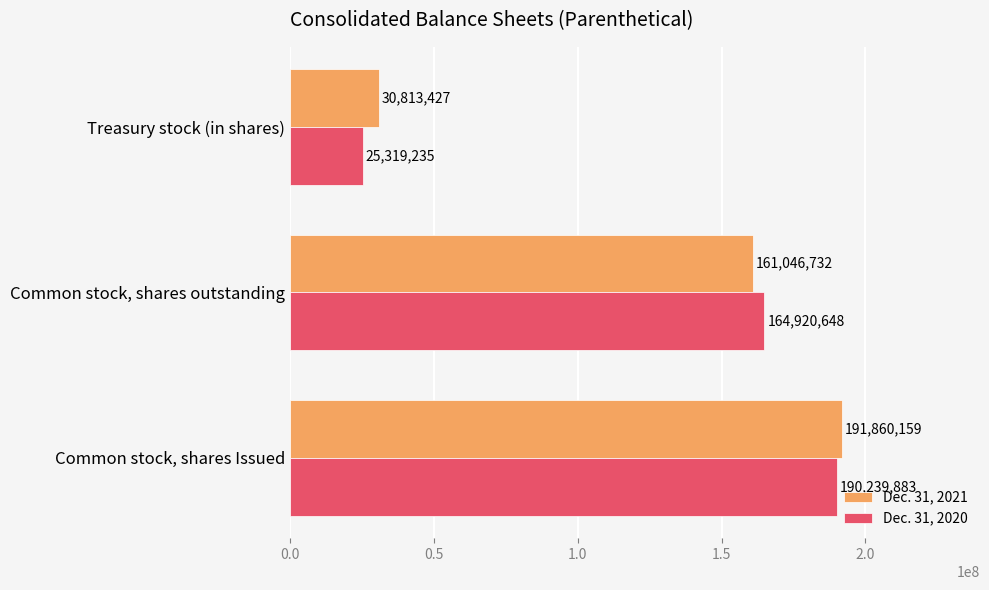

The Dec. 31, 2020 series shows 88571822 at Common stock, shares outstanding. True or false?

False